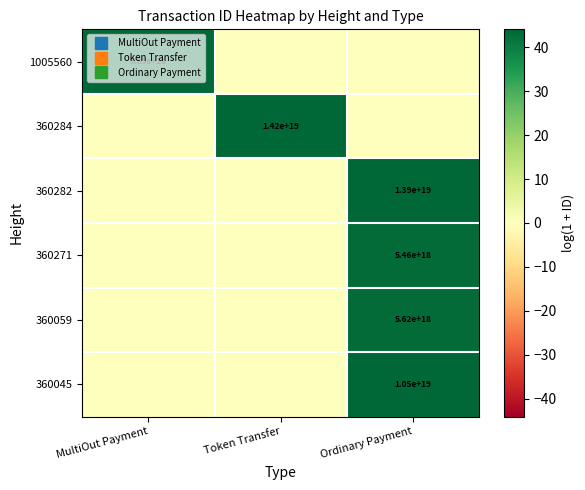

At which category is the sum across all series the highest?

Ordinary Payment